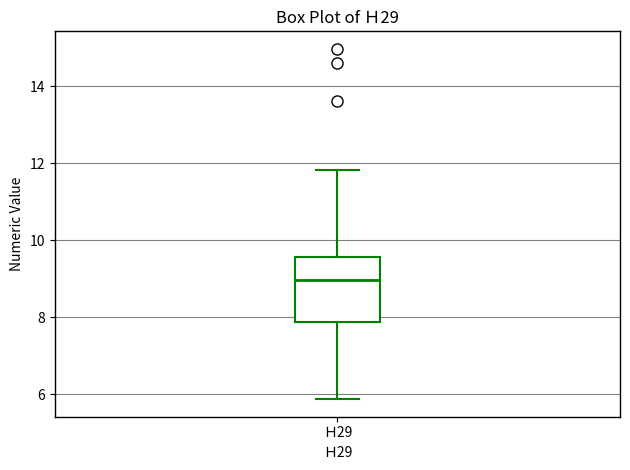

Where is the lower edge of the box for Ｈ29 on the y-axis? The values are not printed on the chart, so give them approximately, as read against the axis.

7.8